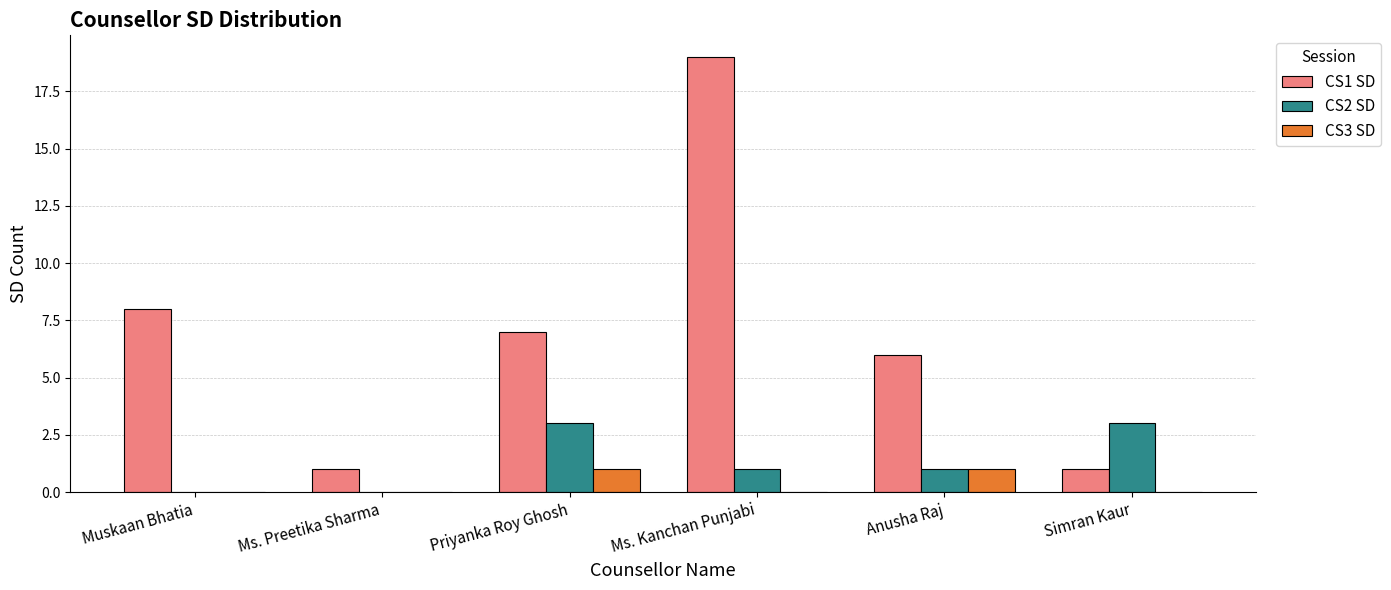

Which series has the largest total across all categories?

CS1 SD